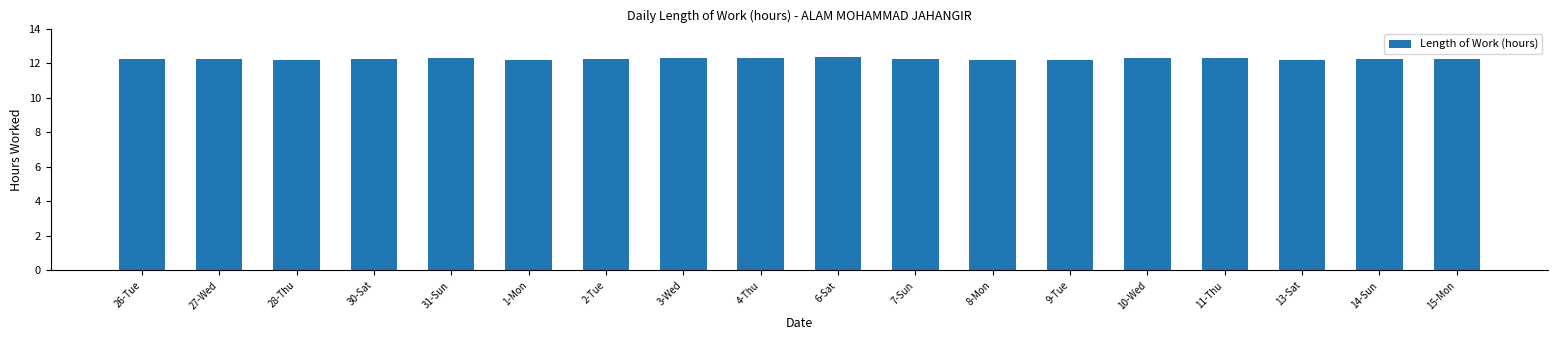

What is the change in value from 4-Thu to 13-Sat?

-0.1